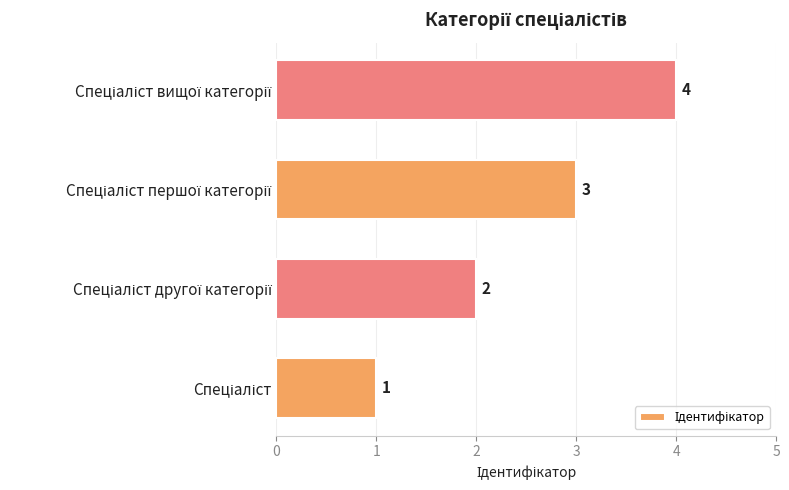

How many values are between 2 and 4?

3